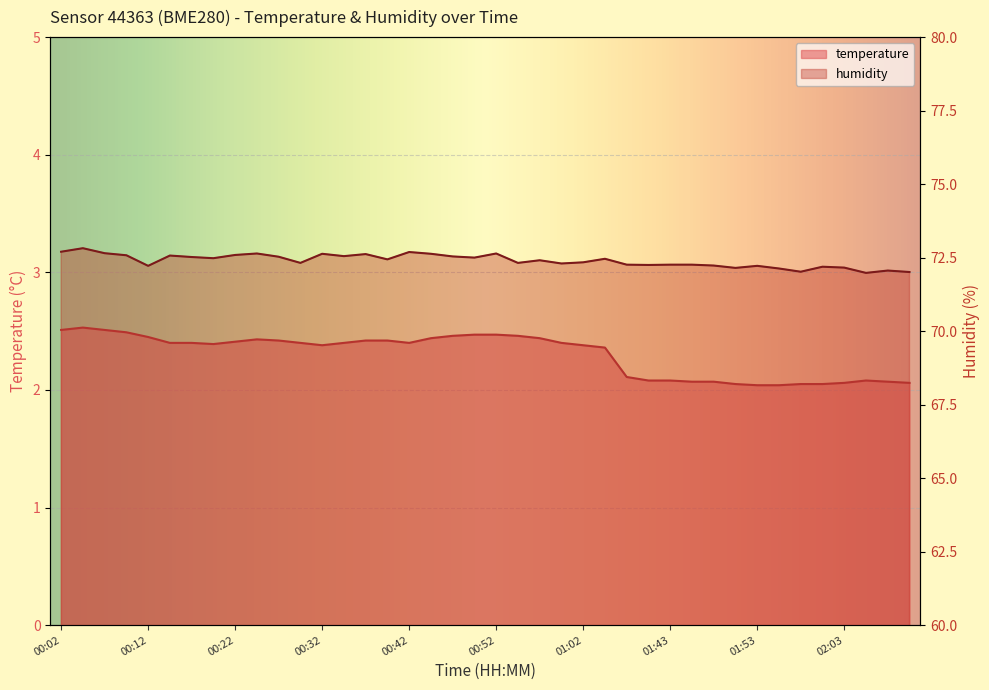

What is the label of the 16th point from the left?

00:39